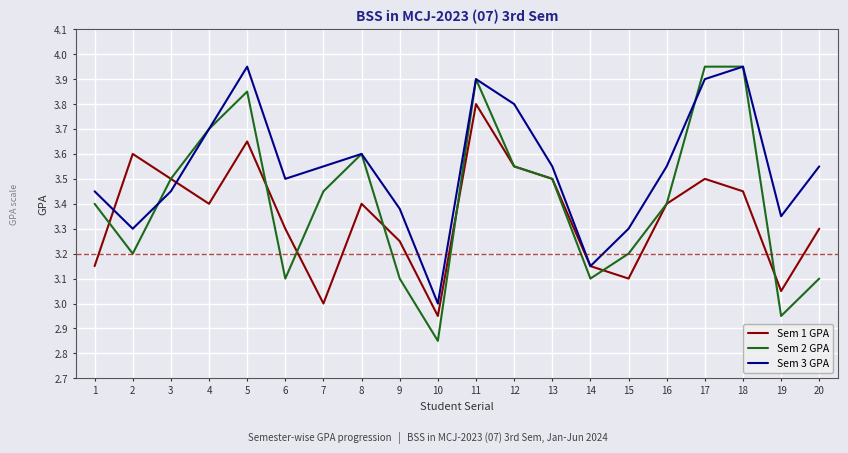

What is the maximum value for Sem 1 GPA?

3.8